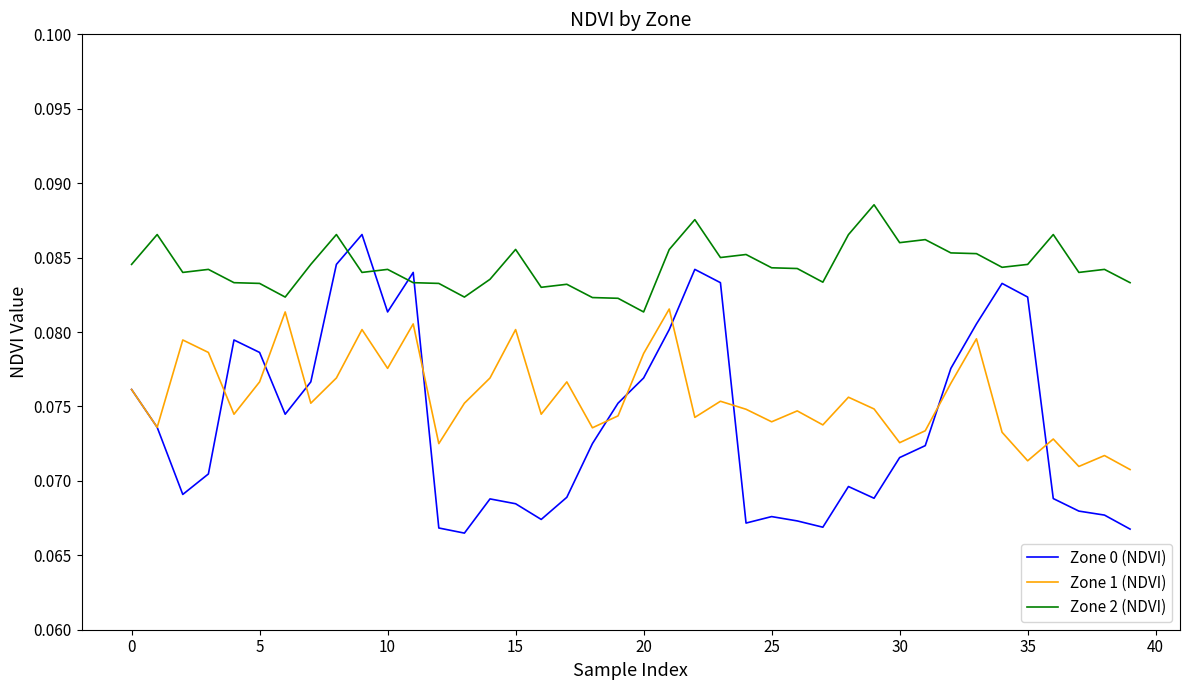

True or false: Zone 0 (NDVI) has more than 0 interior local peaks.

True